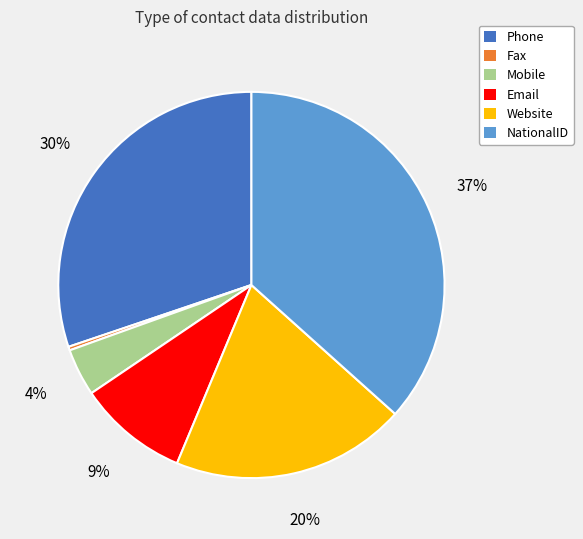

How many slices are in this pie chart?

6